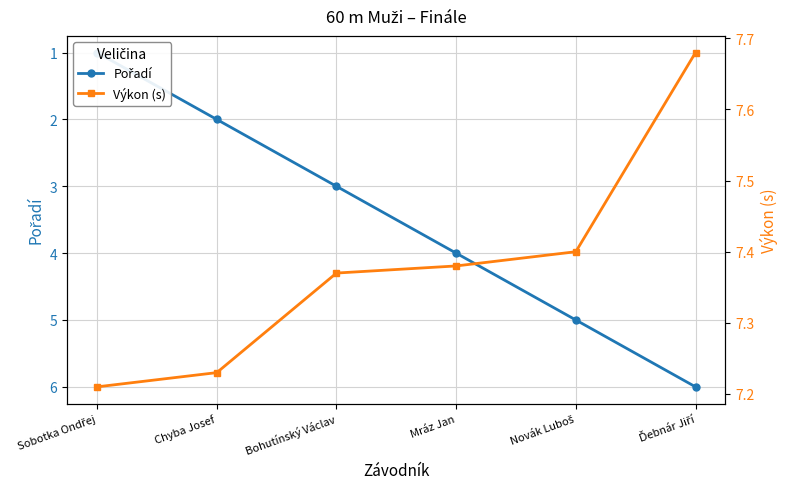

What is the greatest value displayed?

7.7